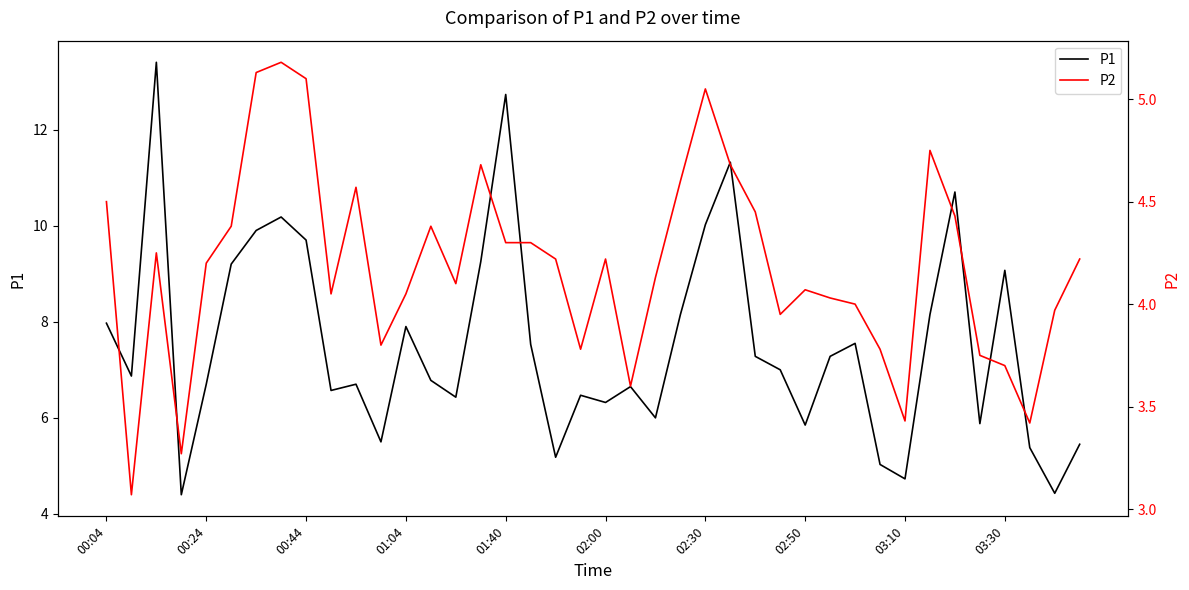

What is the lowest value of the P1 series?

4.4